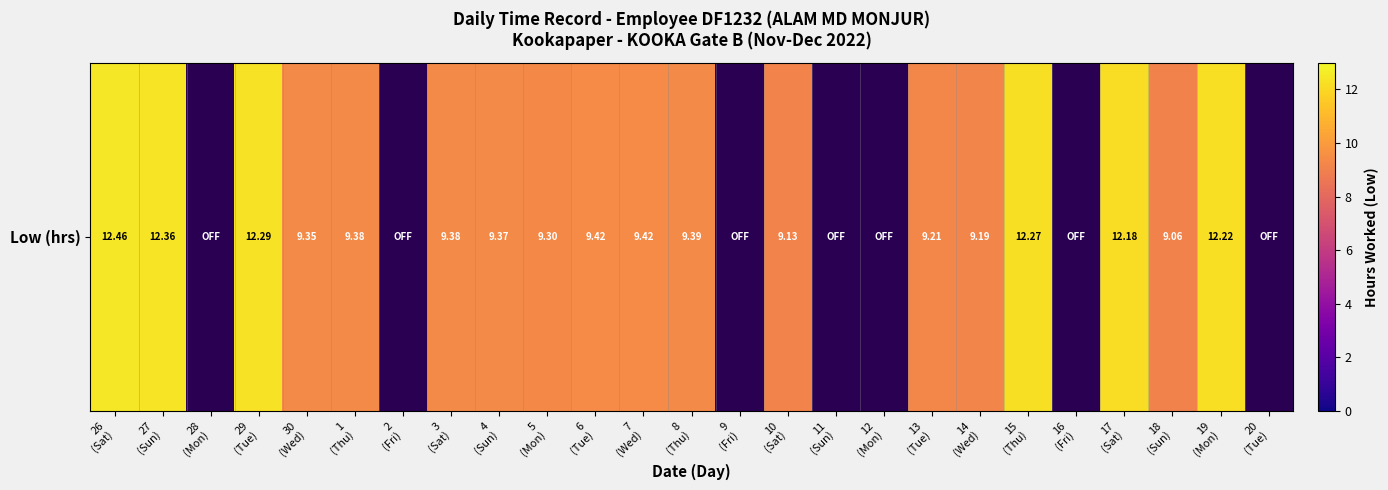

Reading left to right, extract all data points from this chart.

12.5	12.4	0.0	12.3	9.3	9.4	0.0	9.4	9.4	9.3	9.4	9.4	9.4	0.0	9.1	0.0	0.0	9.2	9.2	12.3	0.0	12.2	9.1	12.2	0.0